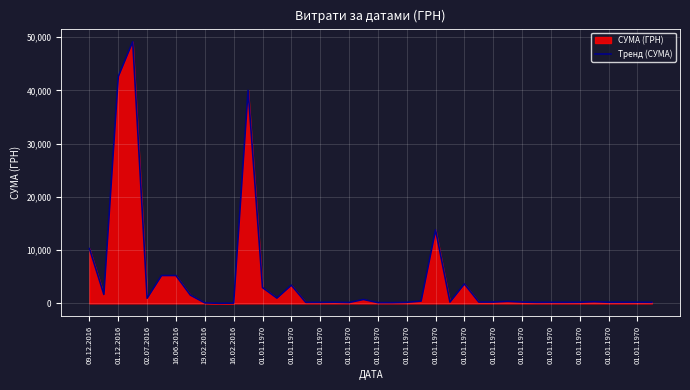

Where is the data nearest to the value 24578?

01.01.1970